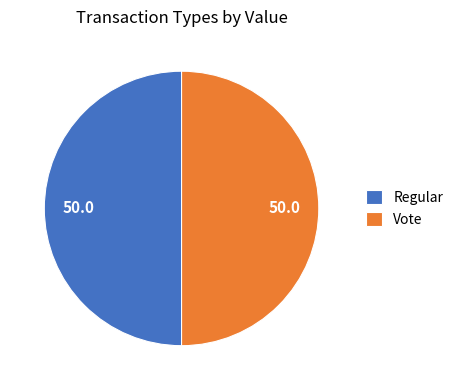

True or false: Regular accounts for 50% of the total.

True